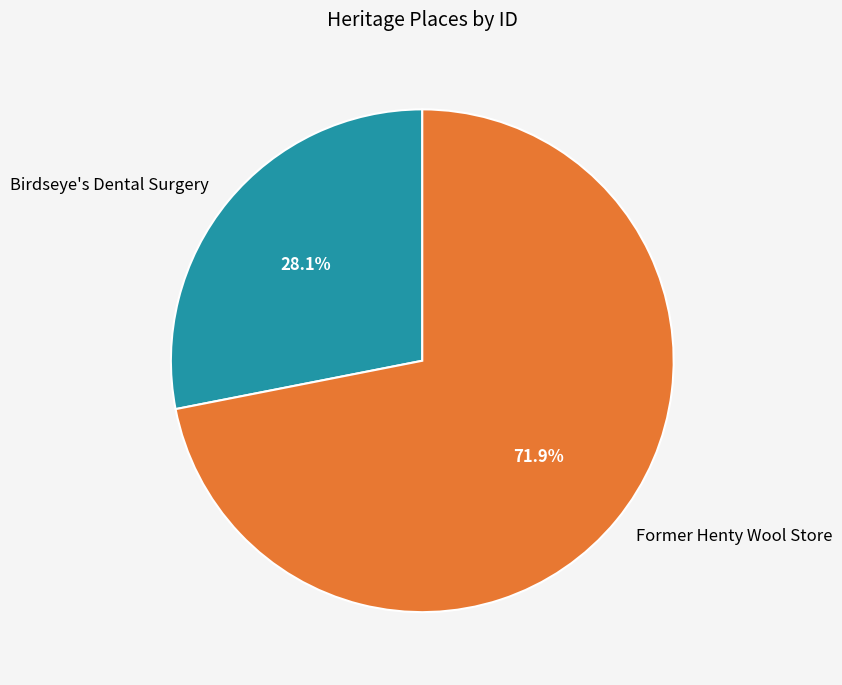

To the nearest percent, what is the difference between the Birdseye's Dental Surgery and Former Henty Wool Store slice percentages?

44%